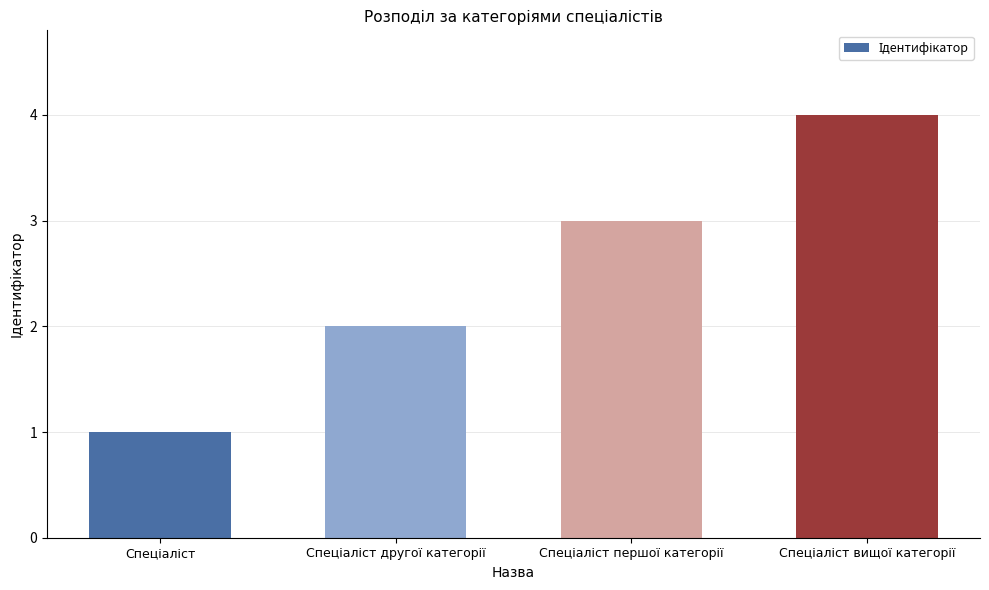

What is the maximum value shown in the chart?

4